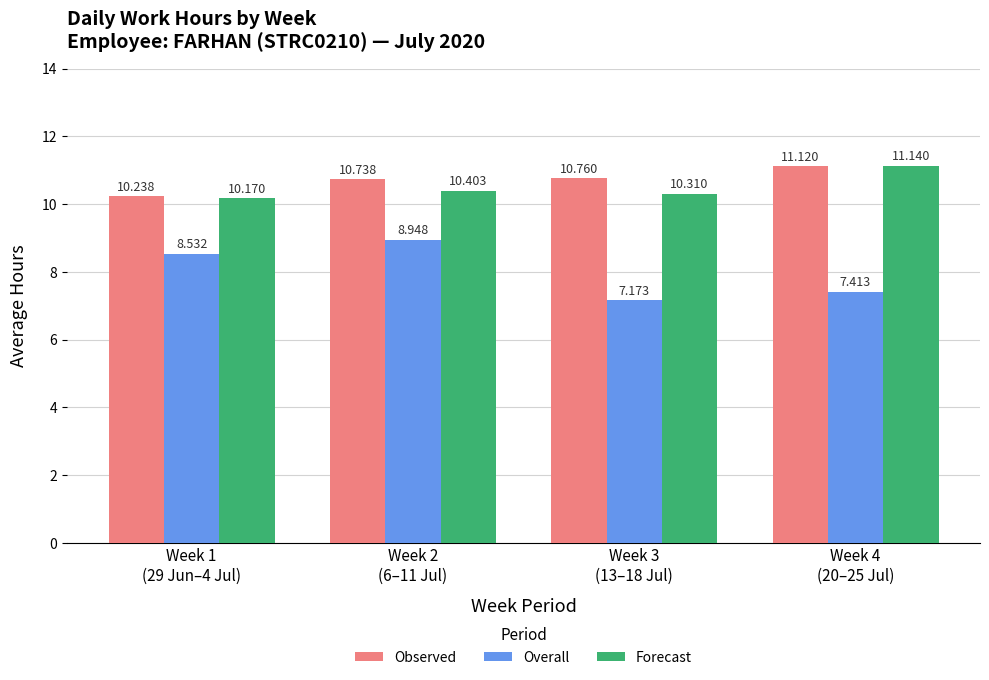

At how many categories does at least one series exceed 8?

4